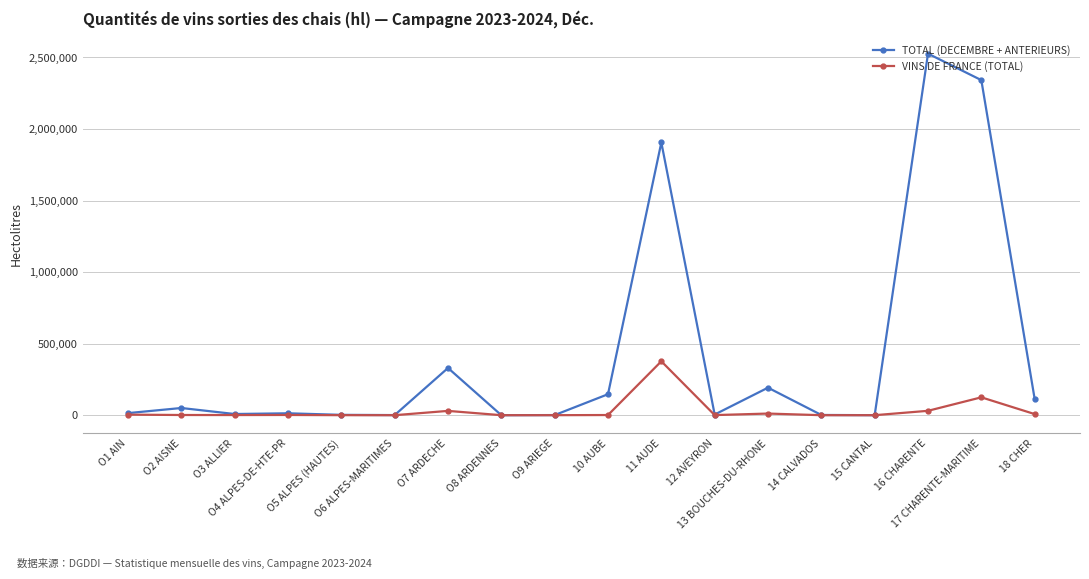

The value of VINS DE FRANCE (TOTAL) at O3 ALLIER is 1012. True or false?

True